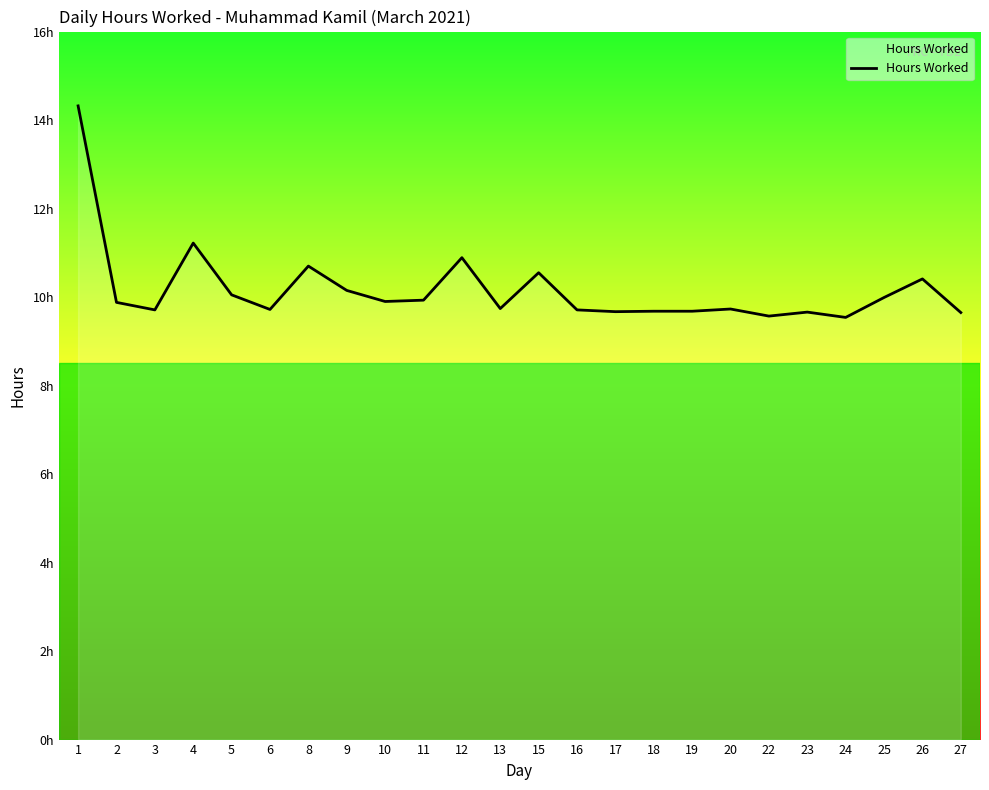

True or false: the data shows 3.0 at 25.

False